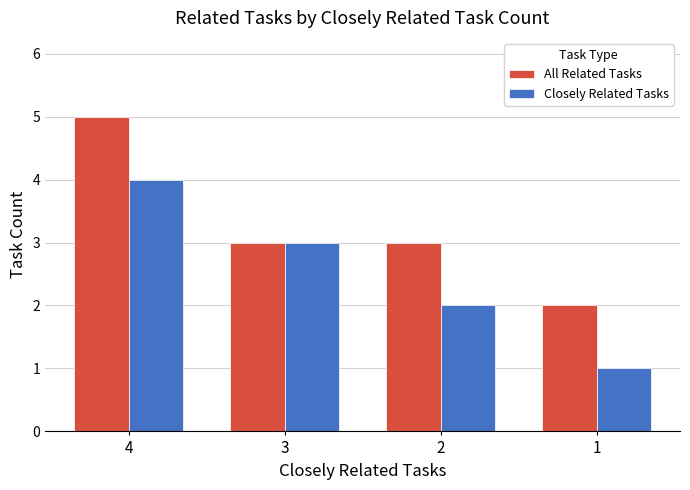

At which category does the chart reach its peak across all series?

4